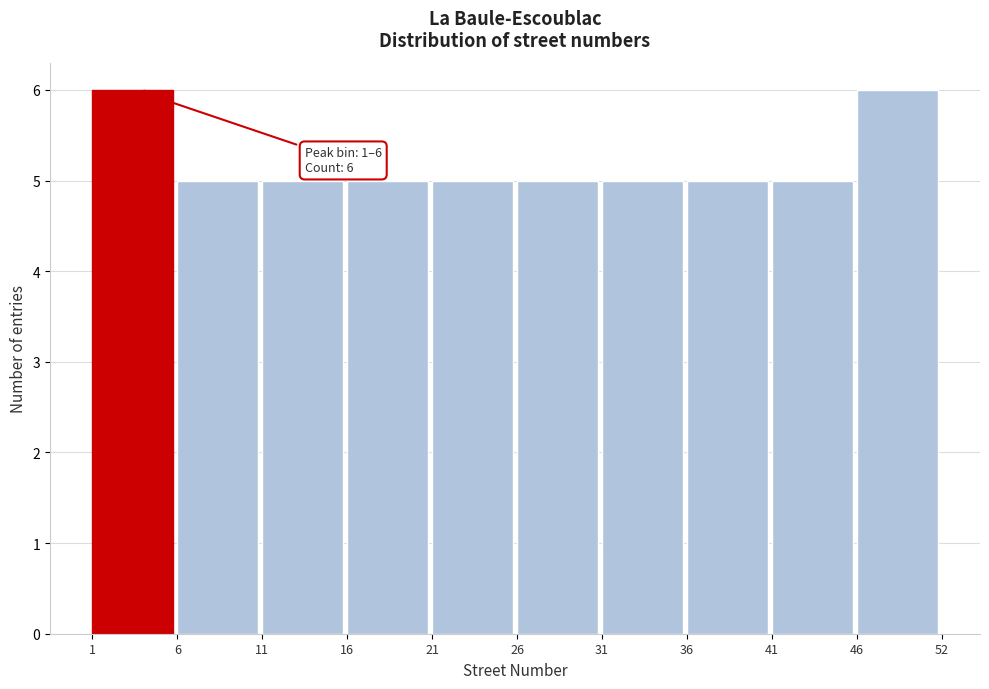

Reading left to right, transcribe all the data shown in this chart.

6	5	5	5	5	5	5	5	5	6